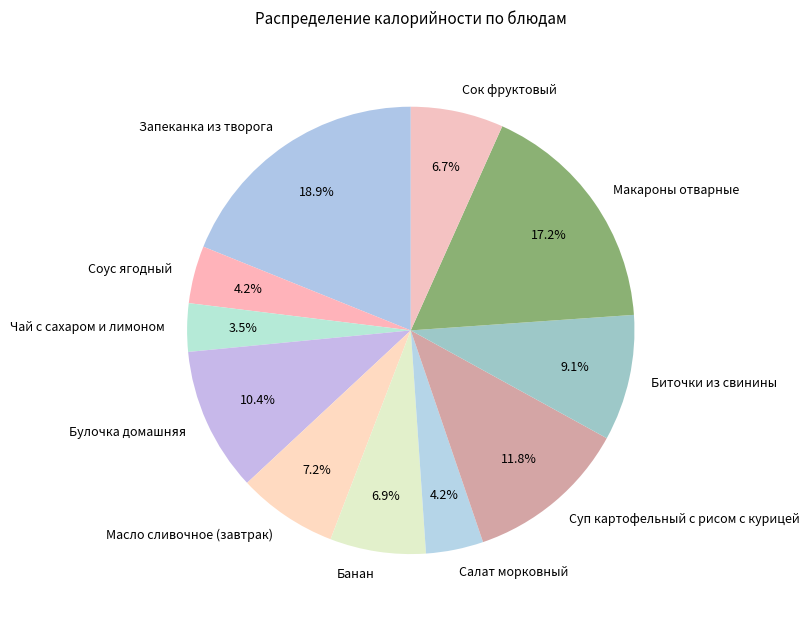

What is the ratio of the value at Сок фруктовый to the value at Булочка домашняя?

0.6